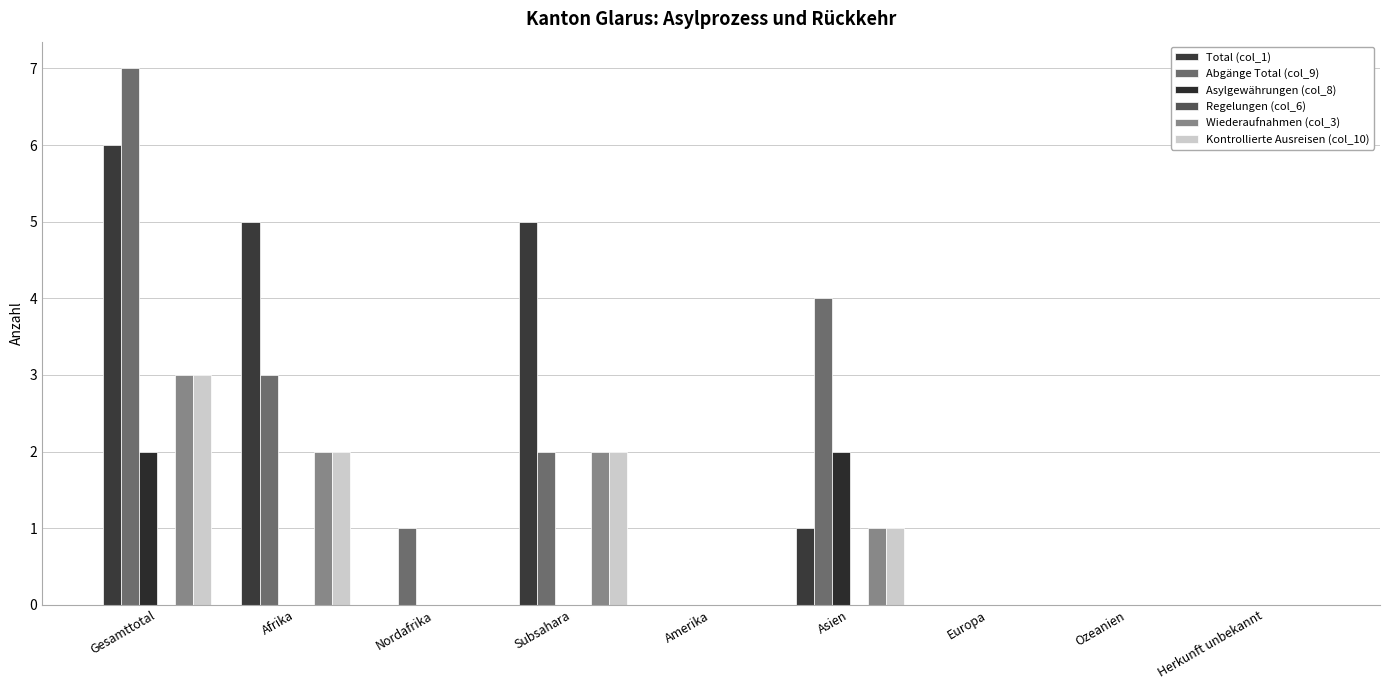

Which category has the lowest value in the Kontrollierte Ausreisen (col_10) series?

Nordafrika